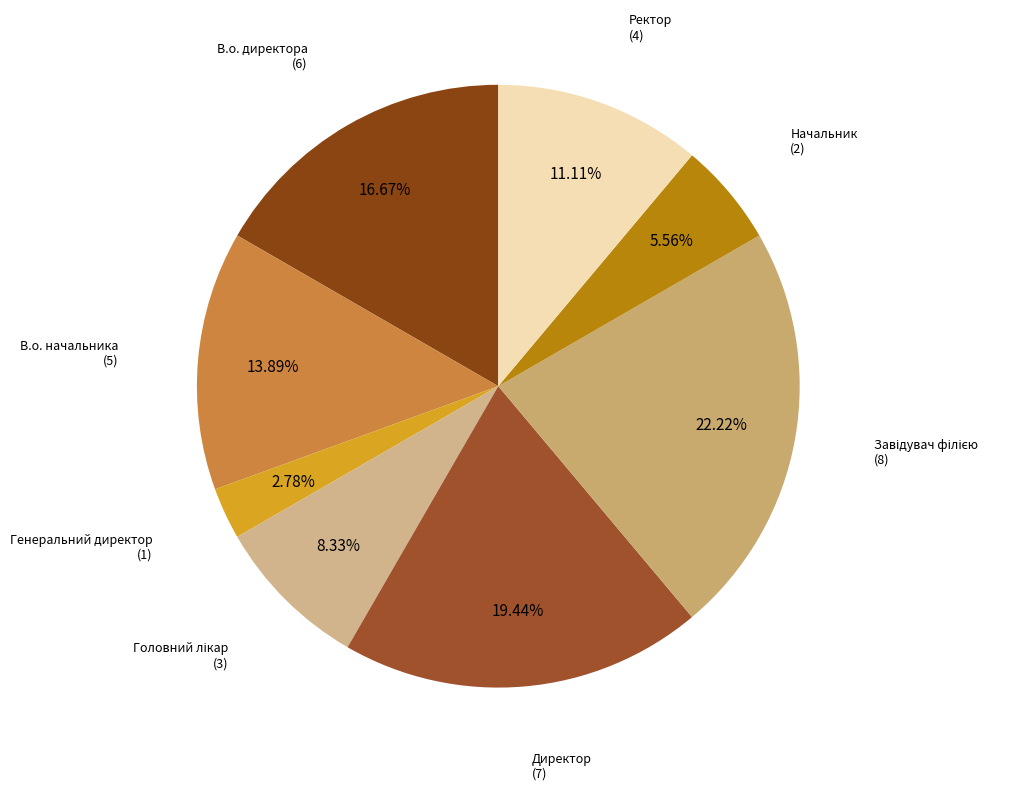

What is the total percentage of Начальник and В.о. директора?

22.2%